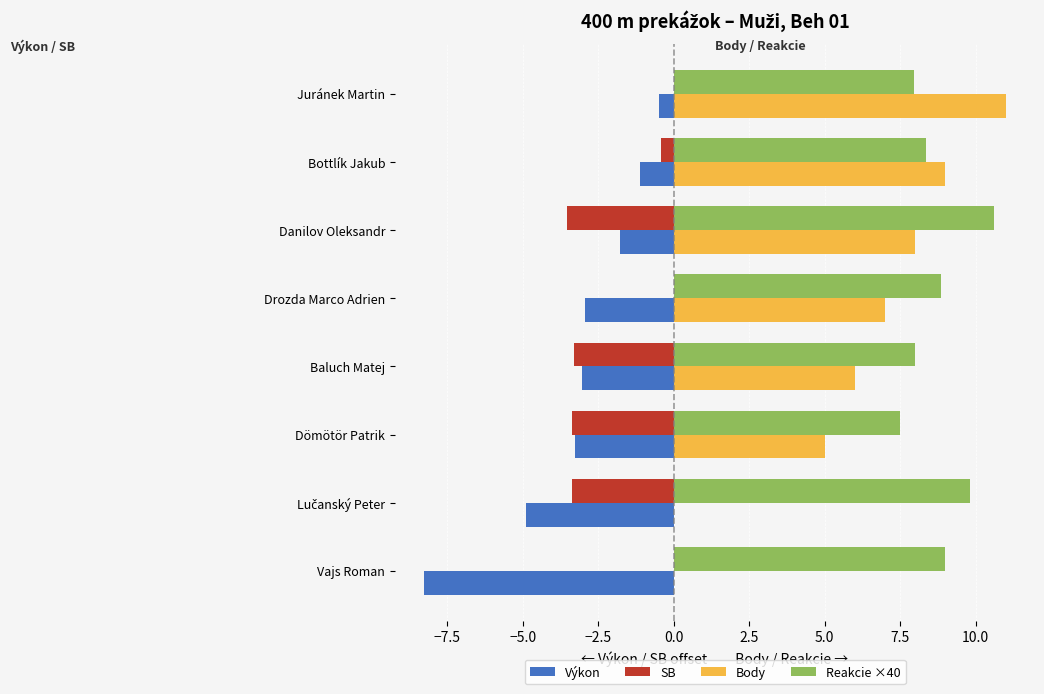

Is it true that Reakcie ×40 equals 8.0 at Baluch Matej?

True